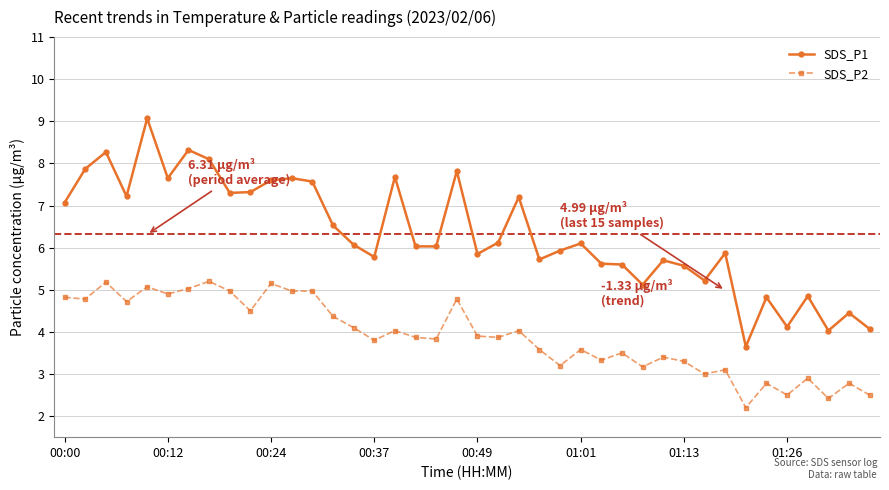

How many series are shown in this chart?

2